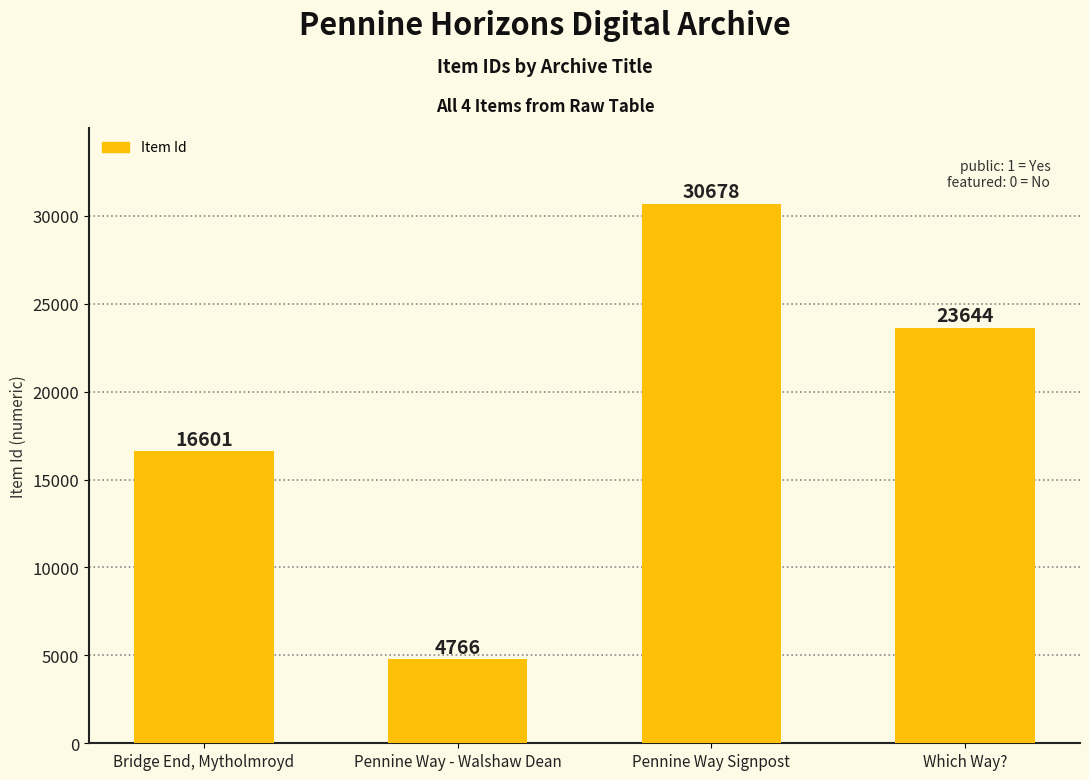

Approximately how many times larger is the value at Pennine Way - Walshaw Dean compared to Pennine Way Signpost?

0.2